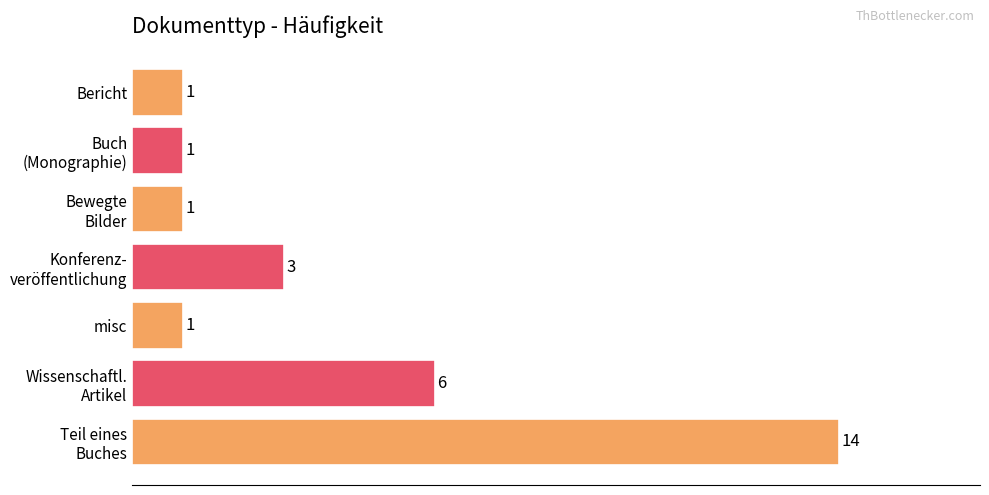

What is the value of the 7th bar from the top?

14